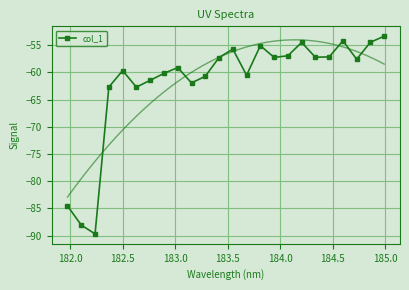

How many interior local valleys does the col_1 series have?

7